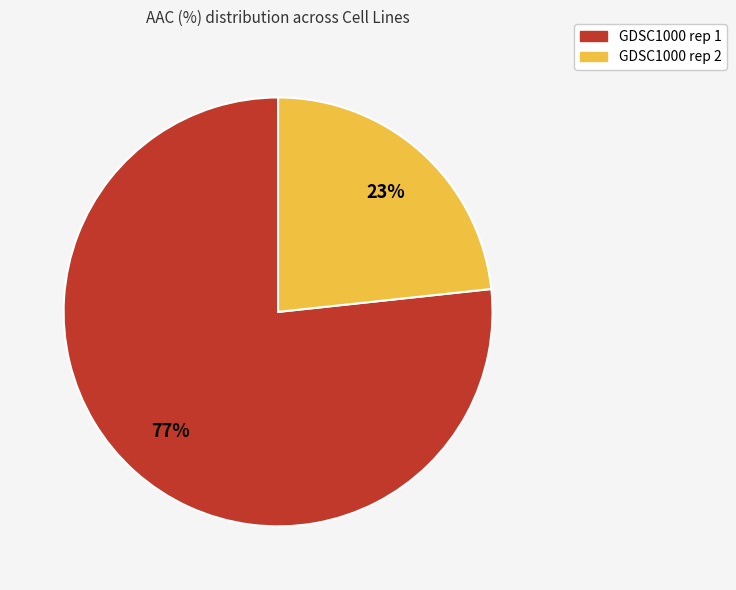

The GDSC1000 rep 1 slice represents 66% of the pie. True or false?

False